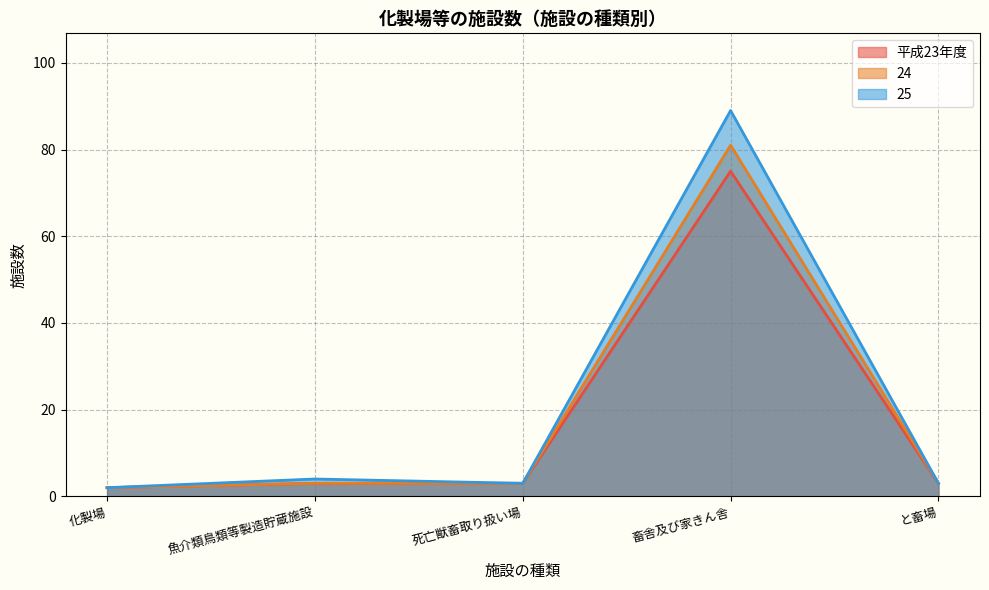

What is the total value across all series at 魚介類鳥類等製造貯蔵施設?

10